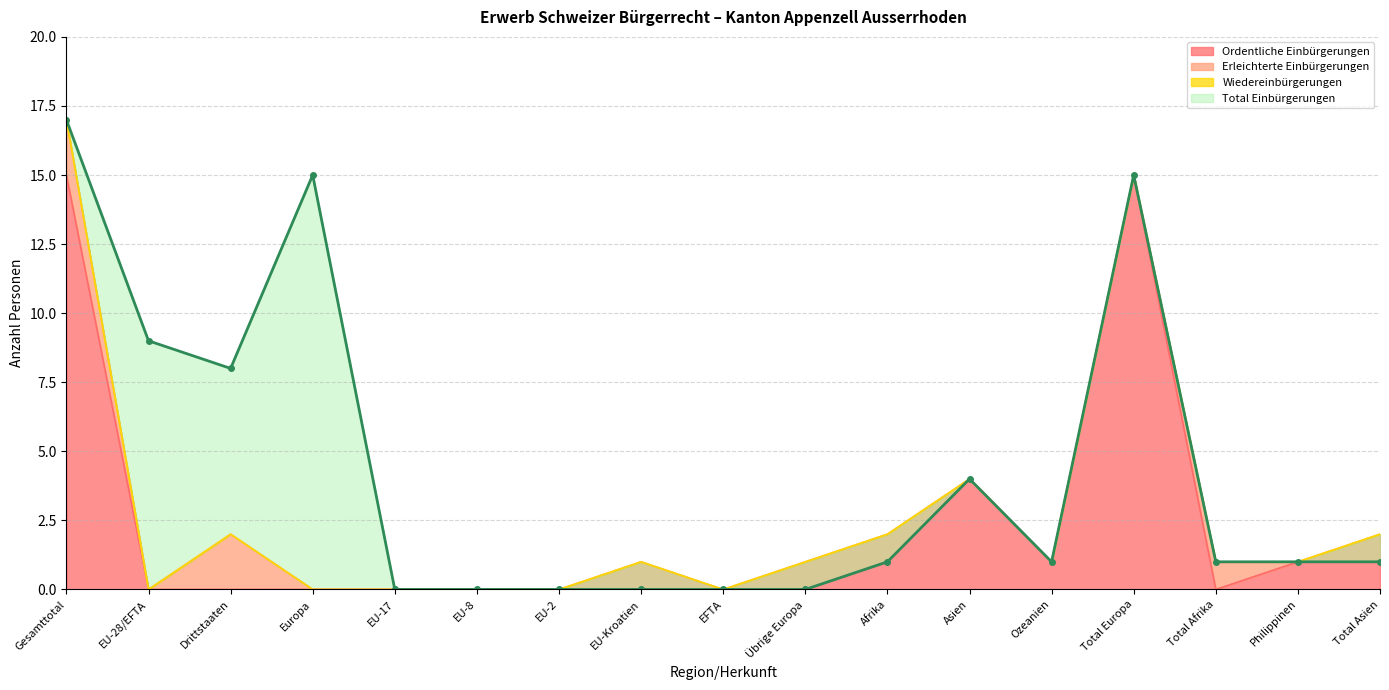

What is the highest value of the Ordentliche Einbürgerungen series?

15